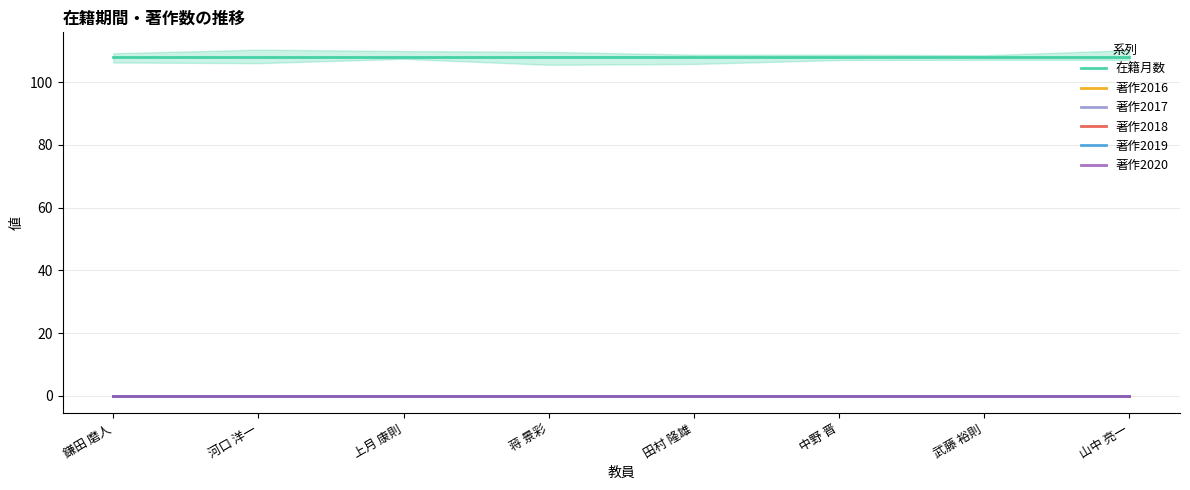

What is the spread (max minus min) of values at 河口 洋一?

108